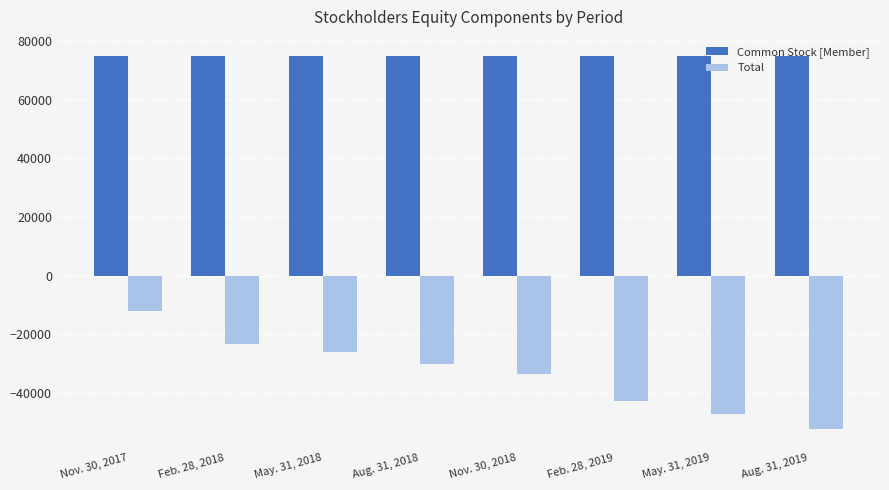

List the series in order of their peak value, highest first.

Common Stock [Member], Total